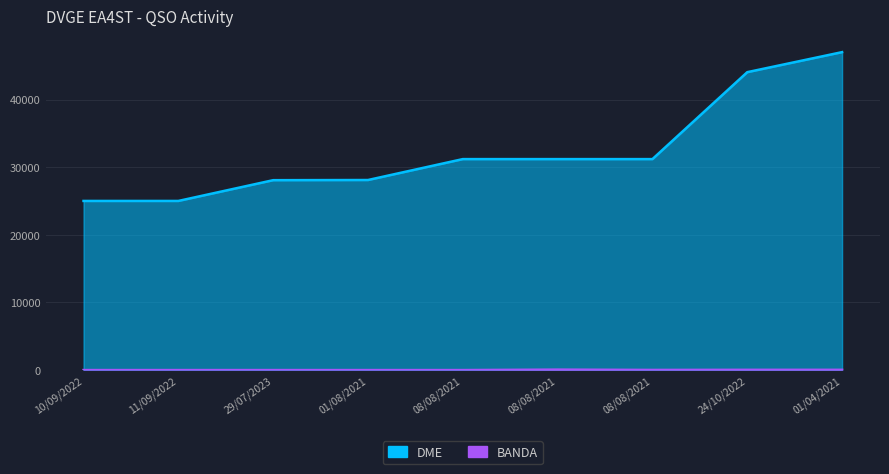

At which category is the sum across all series the highest?

01/04/2021